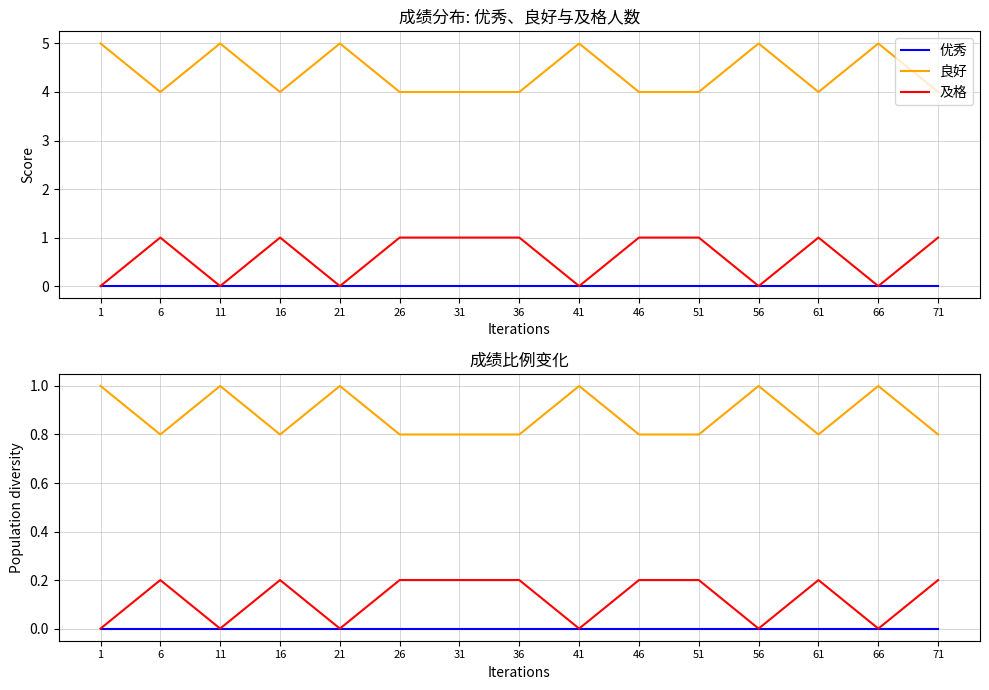

What is the difference between the maximum and minimum values in the 及格 series?

1